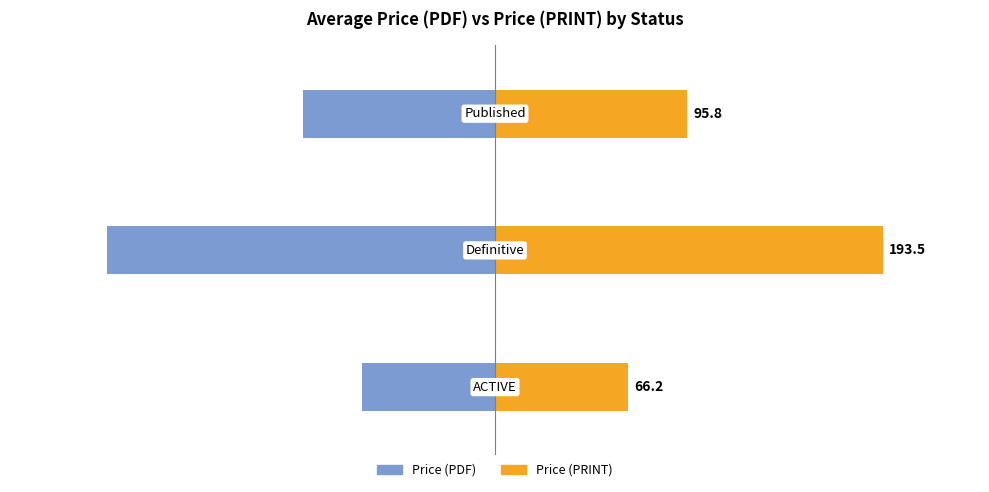

What is the value of the Price (PDF) bar at the 1st from the left?

-66.2